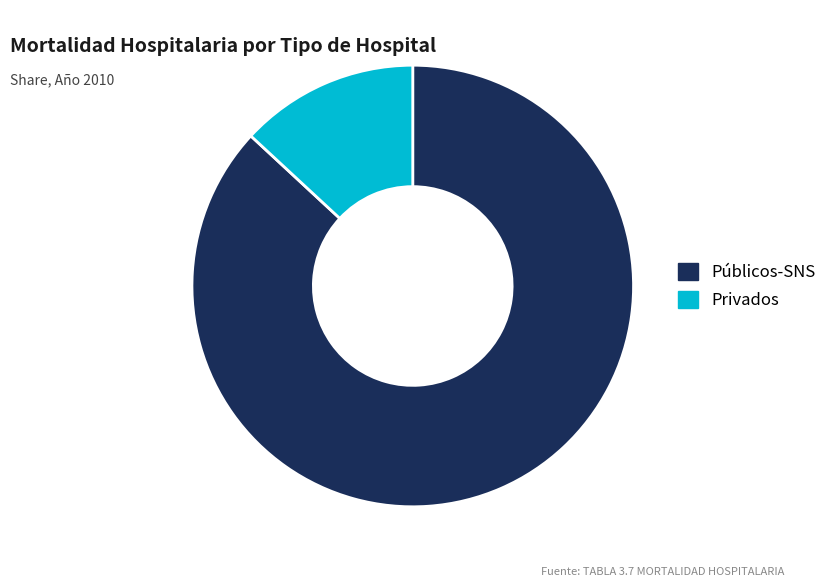

True or false: Públicos-SNS accounts for 87% of the total.

True